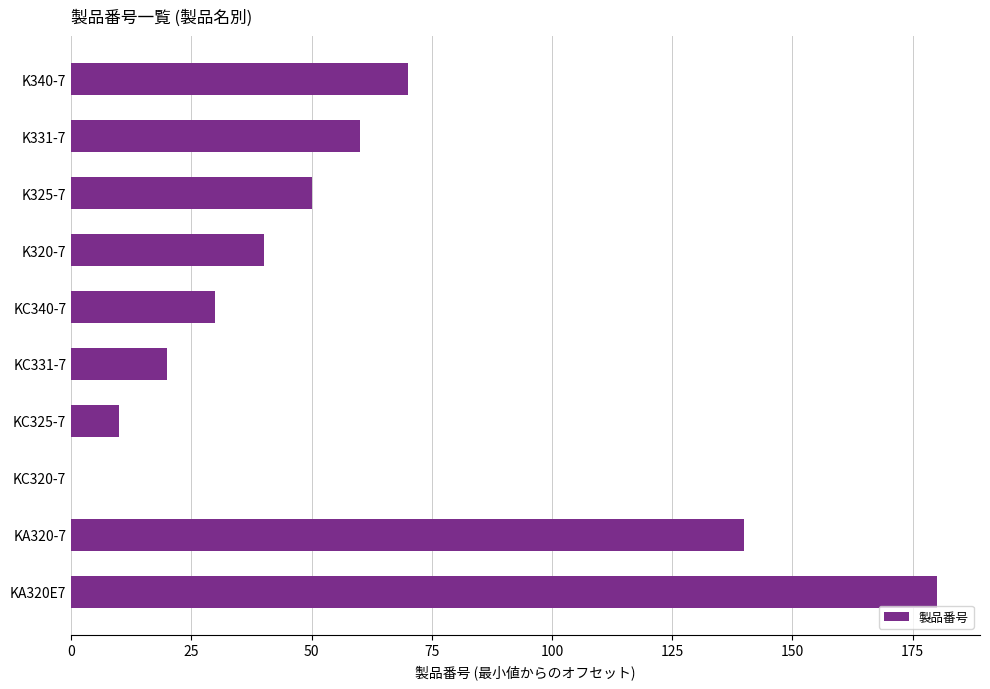

What is the sum of all values?

600